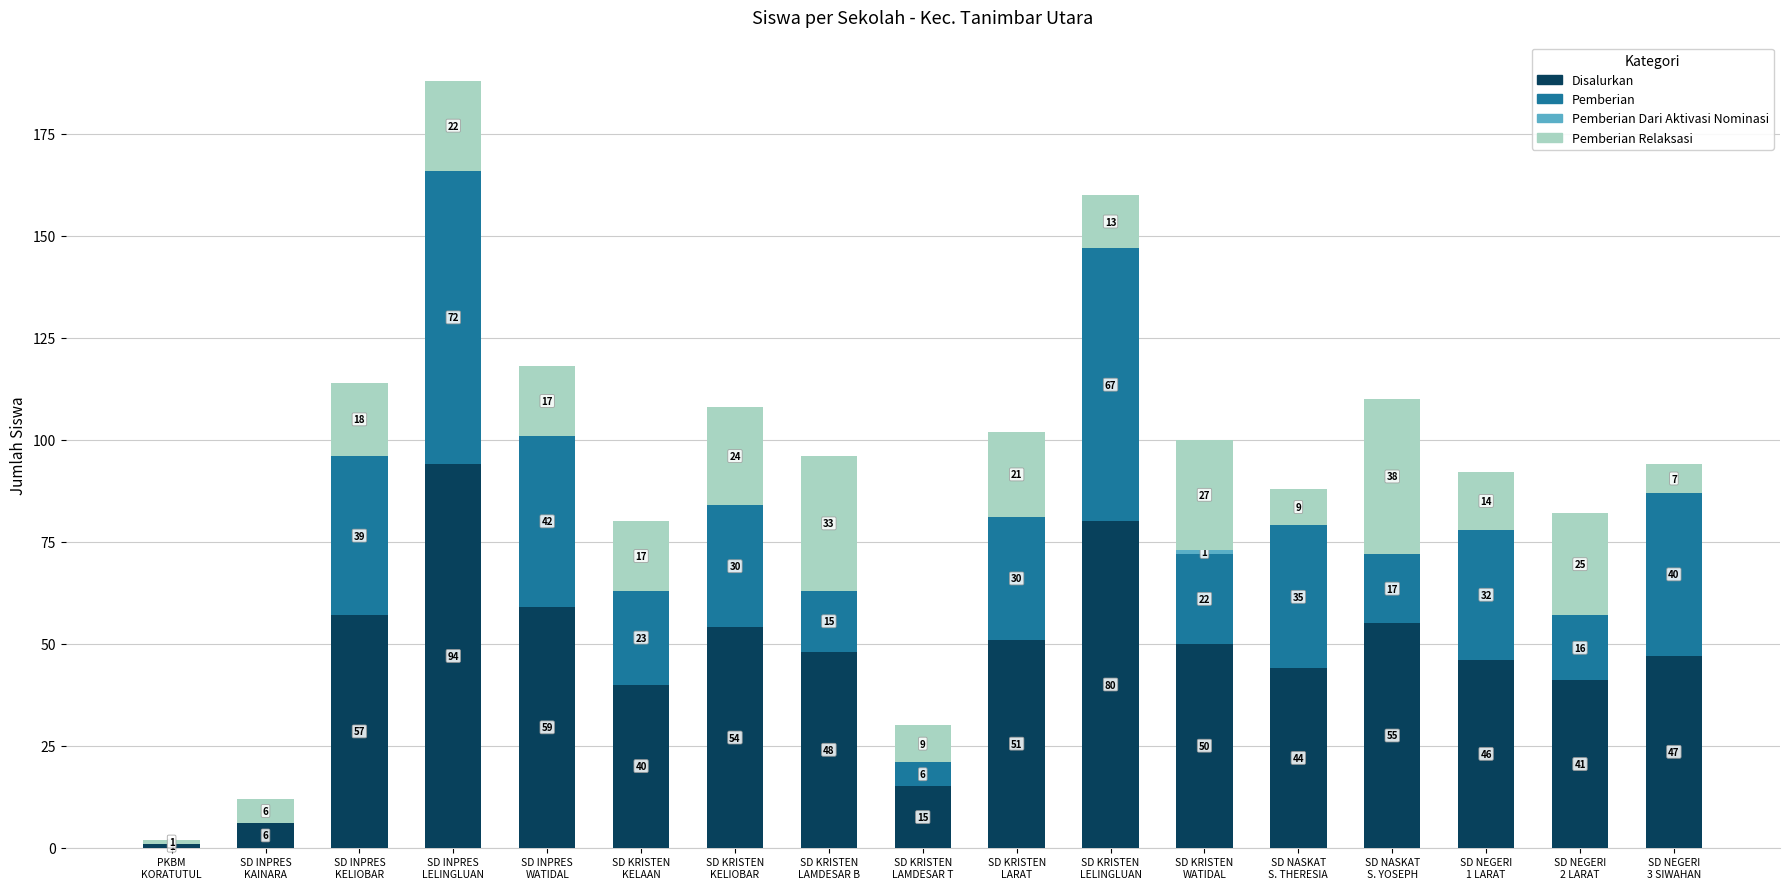

True or false: Disalurkan has a value of 141 at SD INPRES
LELINGLUAN.

False